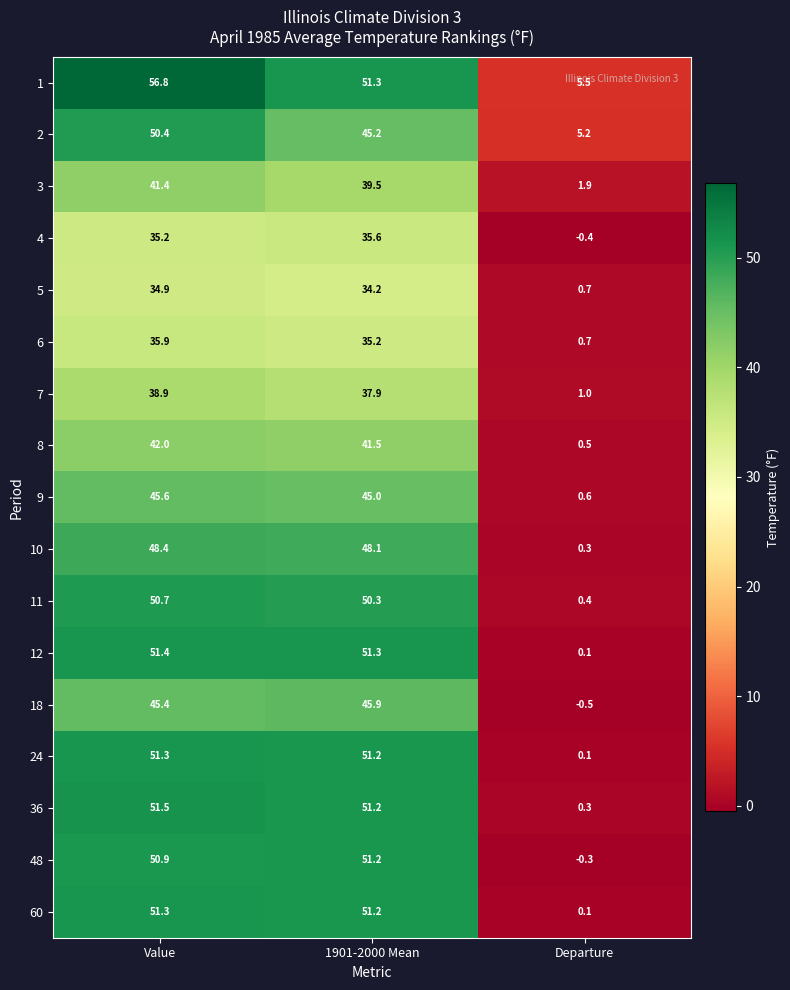

What is the maximum value for 48?

51.2